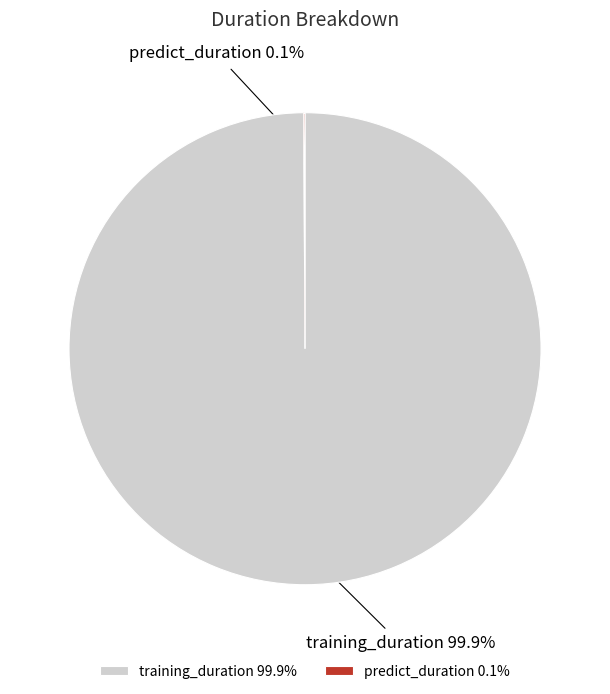

What is the majority slice?

training_duration